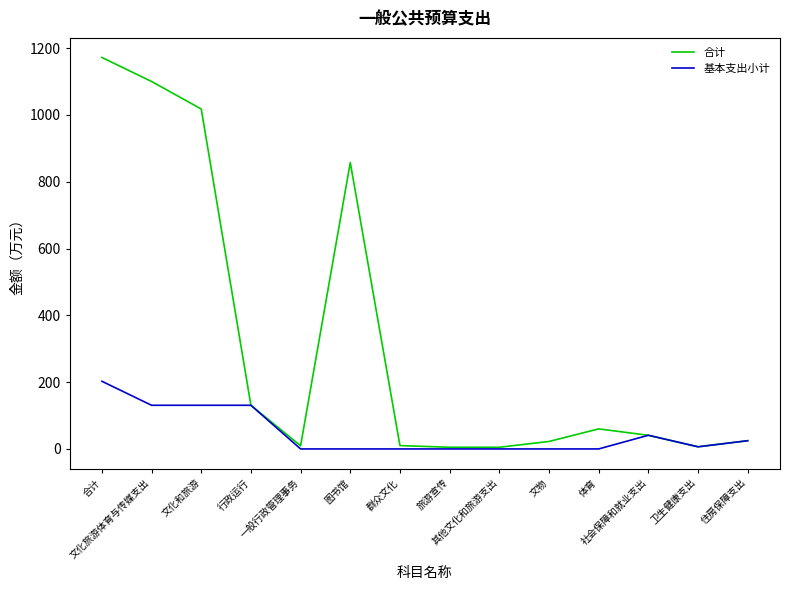

Rank the series by their average value, from highest to lowest.

合计, 基本支出小计